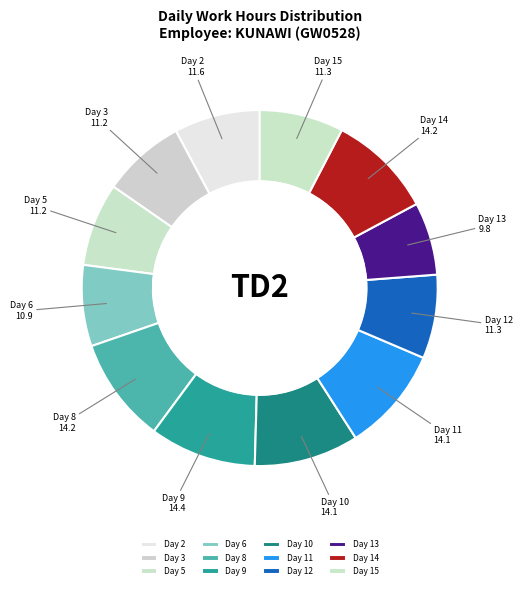

Which has a higher value, Day 11 or Day 5?

Day 11